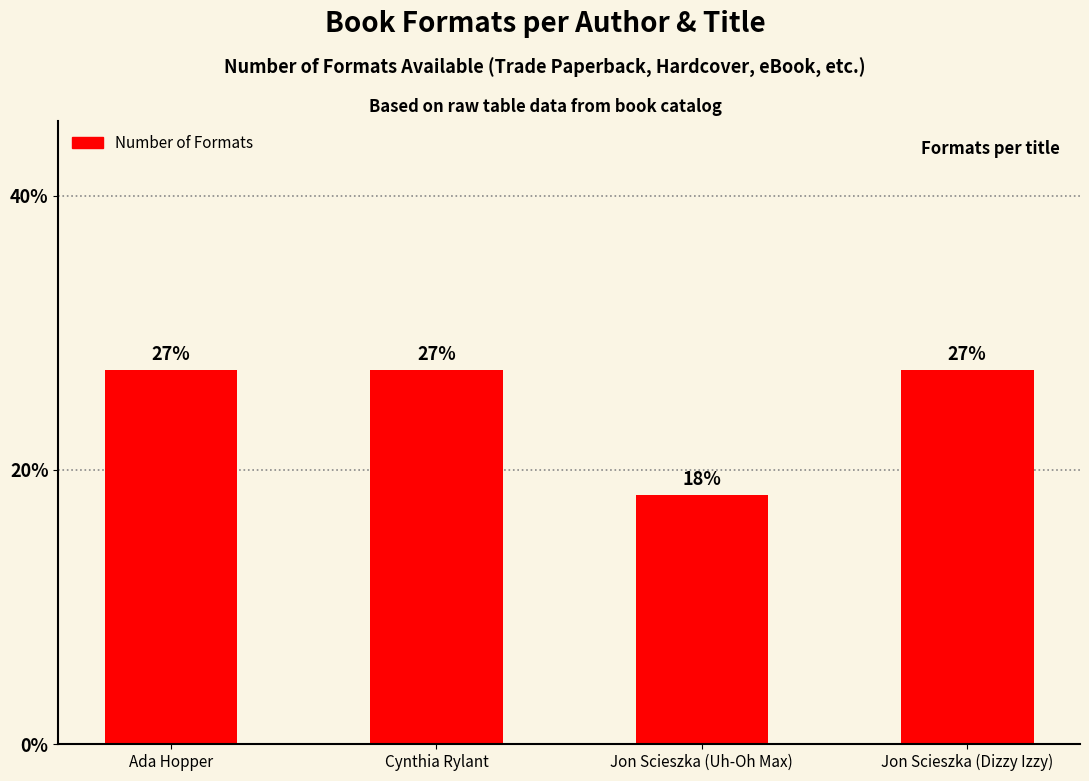

Are the bars horizontal?

No